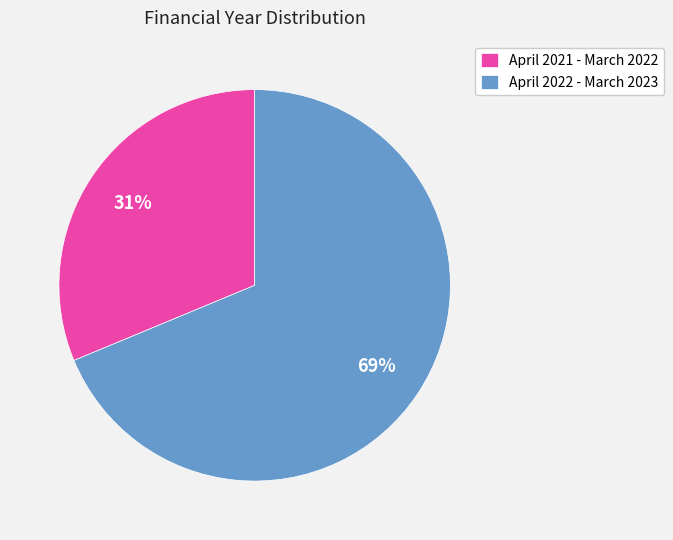

Do April 2022 - March 2023 and April 2021 - March 2022 together represent more than half of the pie?

Yes